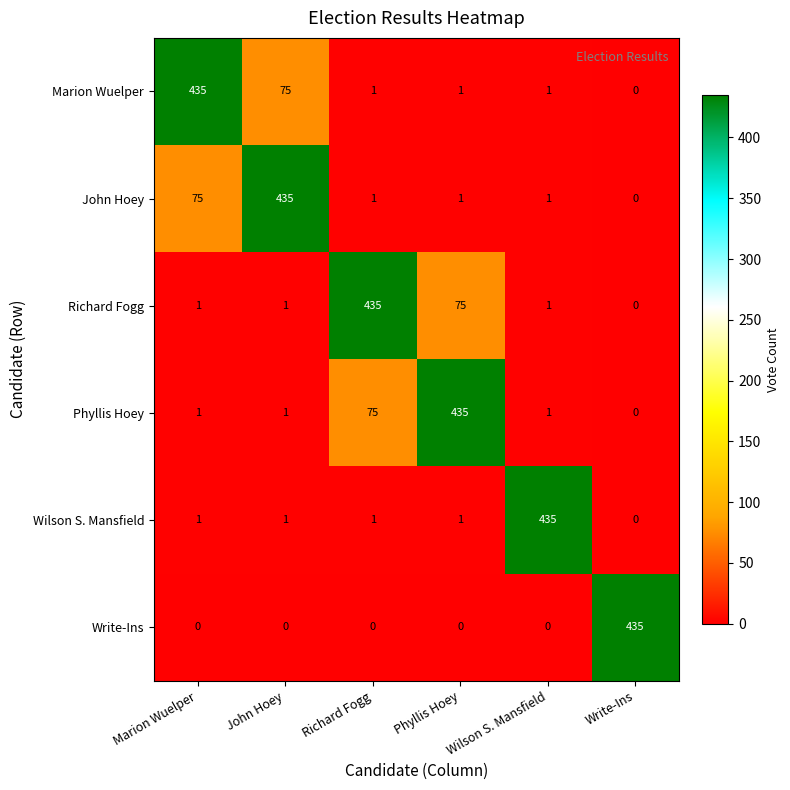

At how many categories does at least one series exceed 90?

6